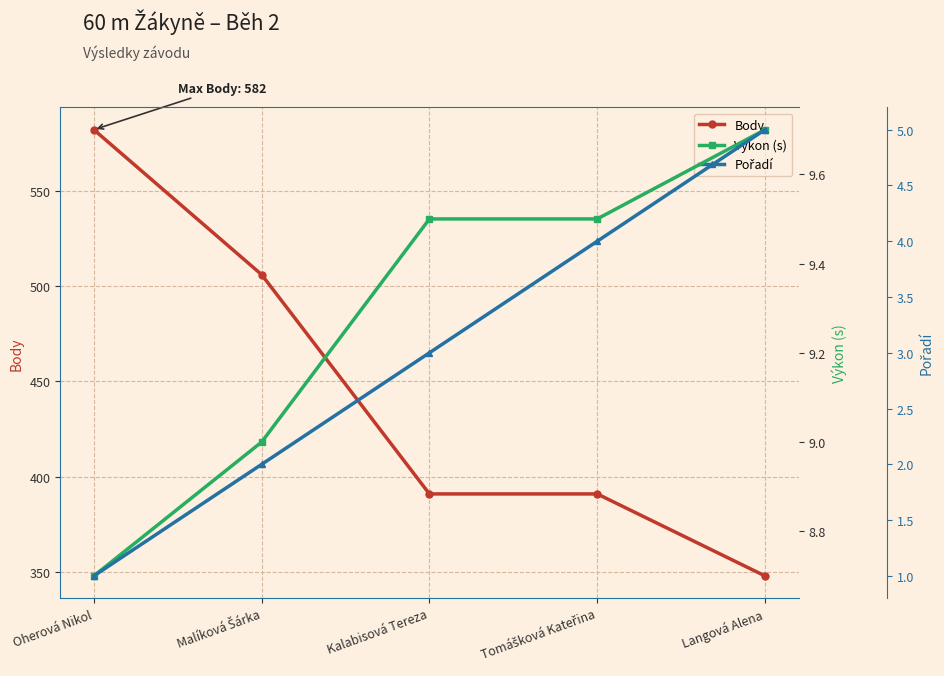

How many distinct data groups are displayed?

3